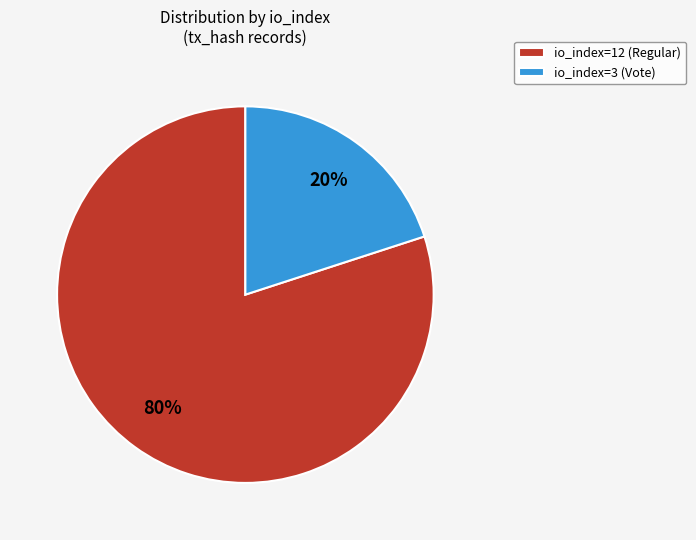

Which slice represents more than half of the pie?

io_index=12 (Regular)